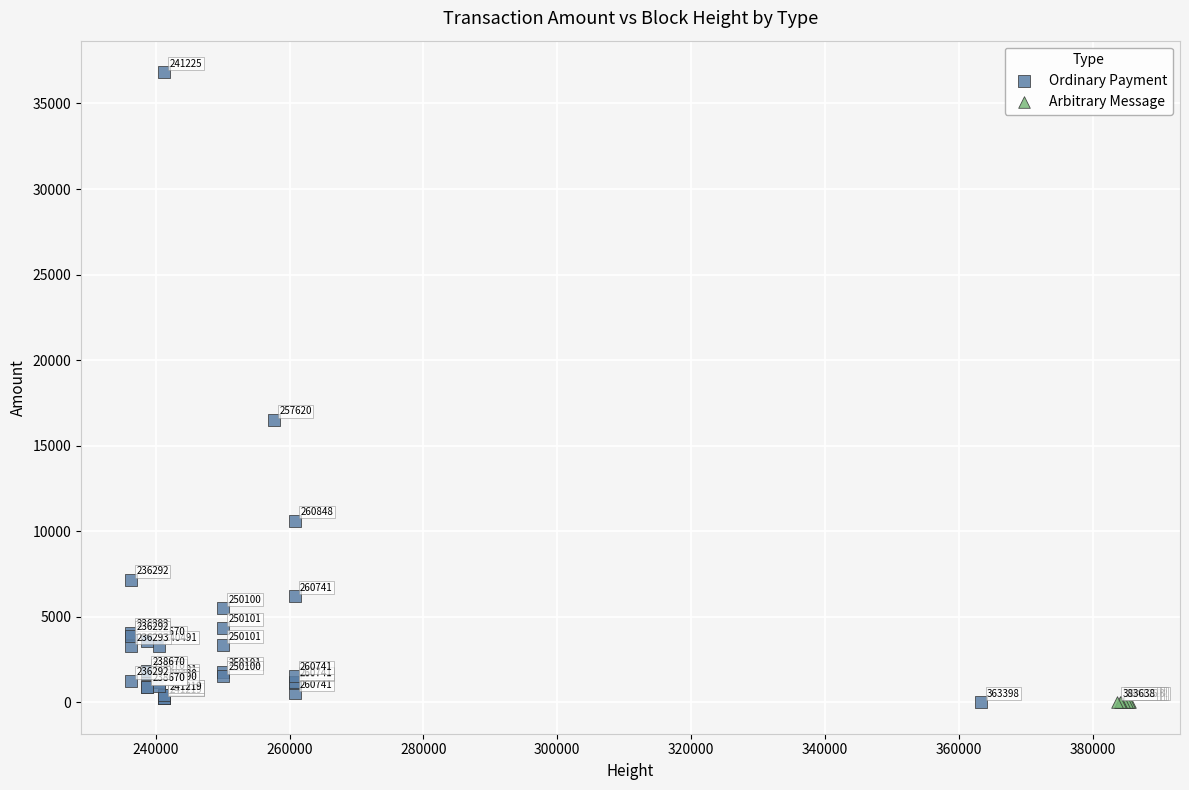

Which series contains the lowest Y value?

Arbitrary Message